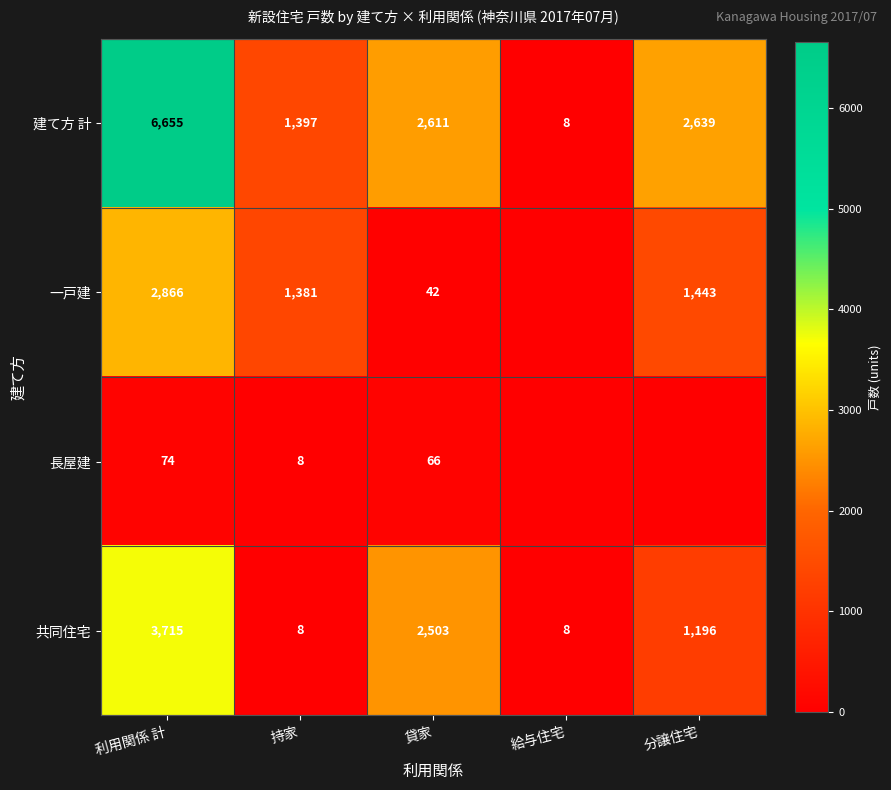

List the labels in order of 建て方 計 value, smallest first.

給与住宅, 持家, 貸家, 分譲住宅, 利用関係 計